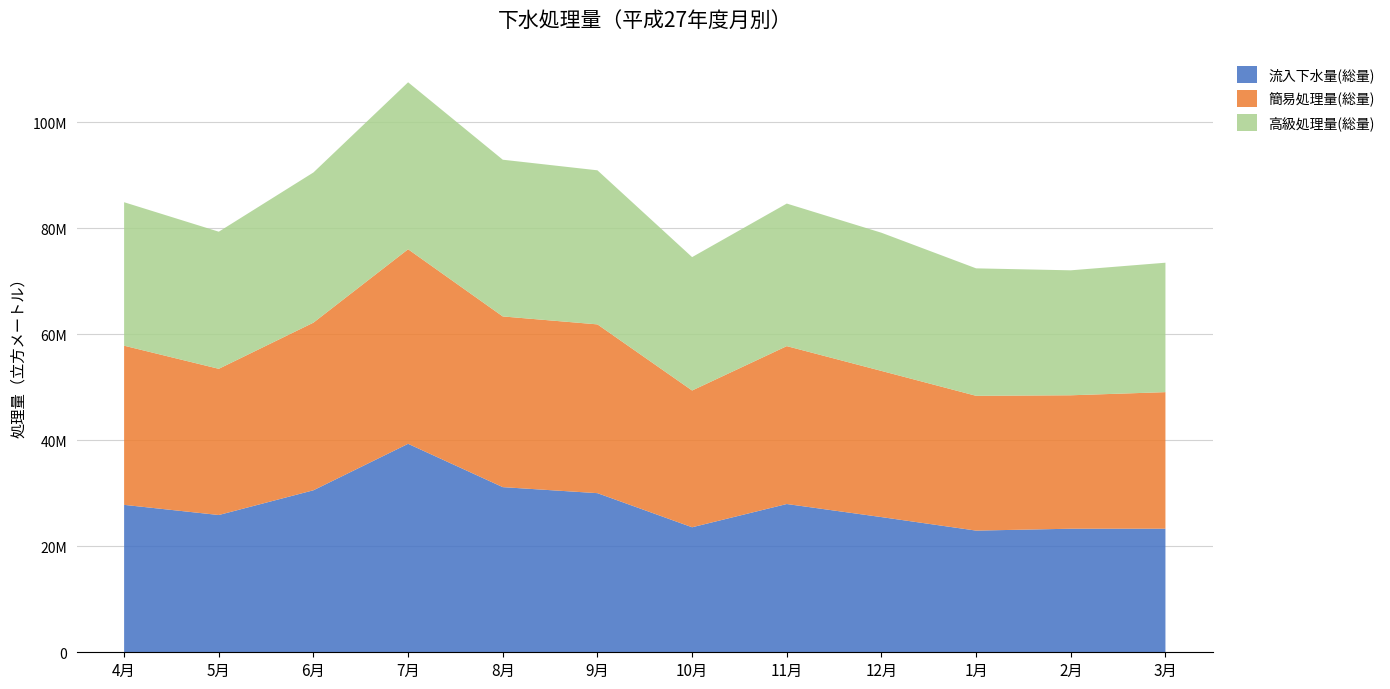

Reading left to right, extract all data points from this chart.

流入下水量(総量): 4月=27817860	5月=25901230	6月=30571180	7月=39336790	8月=31161520	9月=30026000	10月=23590580	11月=27977440	12月=25509720	1月=22959630	2月=23315890	3月=23320870
簡易処理量(総量): 4月=30033090	5月=27589830	6月=31630530	7月=36713560	8月=32212010	9月=31847320	10月=25806430	11月=29793690	12月=27584690	1月=25434920	2月=25179160	3月=25767390
高級処理量(総量): 4月=27073680	5月=25870430	6月=28340280	7月=31507620	8月=29571590	9月=29072990	10月=25169560	11月=26901240	12月=26071700	1月=24051380	2月=23580450	3月=24422230